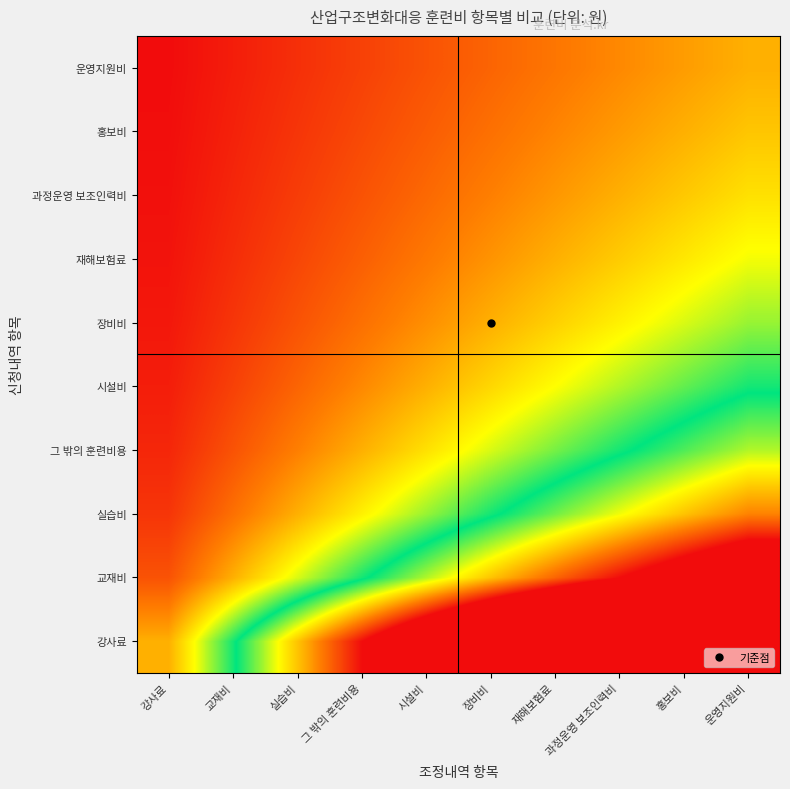

Reading left to right, list all the values displayed in this chart.

강사료: 강사료=1.0	교재비=2.0	실습비=3.0	그 밖의 훈련비용=4.0	시설비=5.0	장비비=6.0	재해보험료=7.0	과정운영 보조인력비=8.0	홍보비=9.0	운영지원비=10.0
교재비: 강사료=0.5	교재비=1.0	실습비=1.5	그 밖의 훈련비용=2.0	시설비=2.5	장비비=3.0	재해보험료=3.5	과정운영 보조인력비=4.0	홍보비=4.5	운영지원비=5.0
실습비: 강사료=0.3	교재비=0.7	실습비=1.0	그 밖의 훈련비용=1.3	시설비=1.7	장비비=2.0	재해보험료=2.3	과정운영 보조인력비=2.7	홍보비=3.0	운영지원비=3.3
그 밖의 훈련비용: 강사료=0.2	교재비=0.5	실습비=0.8	그 밖의 훈련비용=1.0	시설비=1.2	장비비=1.5	재해보험료=1.8	과정운영 보조인력비=2.0	홍보비=2.2	운영지원비=2.5
시설비: 강사료=0.2	교재비=0.4	실습비=0.6	그 밖의 훈련비용=0.8	시설비=1.0	장비비=1.2	재해보험료=1.4	과정운영 보조인력비=1.6	홍보비=1.8	운영지원비=2.0
장비비: 강사료=0.2	교재비=0.3	실습비=0.5	그 밖의 훈련비용=0.7	시설비=0.8	장비비=1.0	재해보험료=1.2	과정운영 보조인력비=1.3	홍보비=1.5	운영지원비=1.7
재해보험료: 강사료=0.1	교재비=0.3	실습비=0.4	그 밖의 훈련비용=0.6	시설비=0.7	장비비=0.9	재해보험료=1.0	과정운영 보조인력비=1.1	홍보비=1.3	운영지원비=1.4
과정운영 보조인력비: 강사료=0.1	교재비=0.2	실습비=0.4	그 밖의 훈련비용=0.5	시설비=0.6	장비비=0.8	재해보험료=0.9	과정운영 보조인력비=1.0	홍보비=1.1	운영지원비=1.2
홍보비: 강사료=0.1	교재비=0.2	실습비=0.3	그 밖의 훈련비용=0.4	시설비=0.6	장비비=0.7	재해보험료=0.8	과정운영 보조인력비=0.9	홍보비=1.0	운영지원비=1.1
운영지원비: 강사료=0.1	교재비=0.2	실습비=0.3	그 밖의 훈련비용=0.4	시설비=0.5	장비비=0.6	재해보험료=0.7	과정운영 보조인력비=0.8	홍보비=0.9	운영지원비=1.0